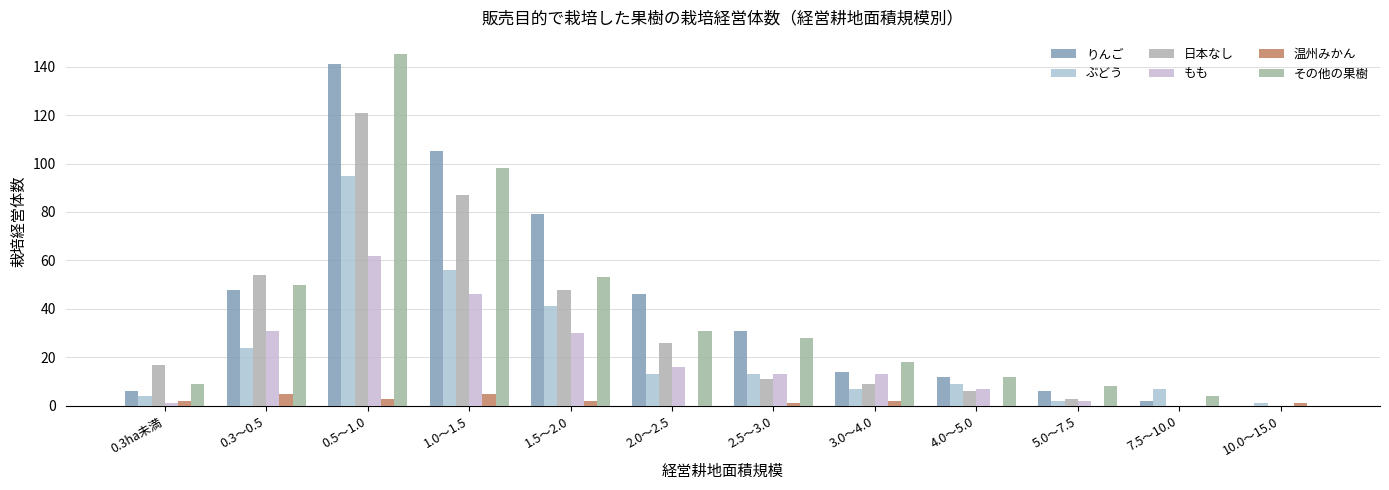

What is the sum of the 日本なし values at 1.0～1.5 and 0.3ha未満?

104